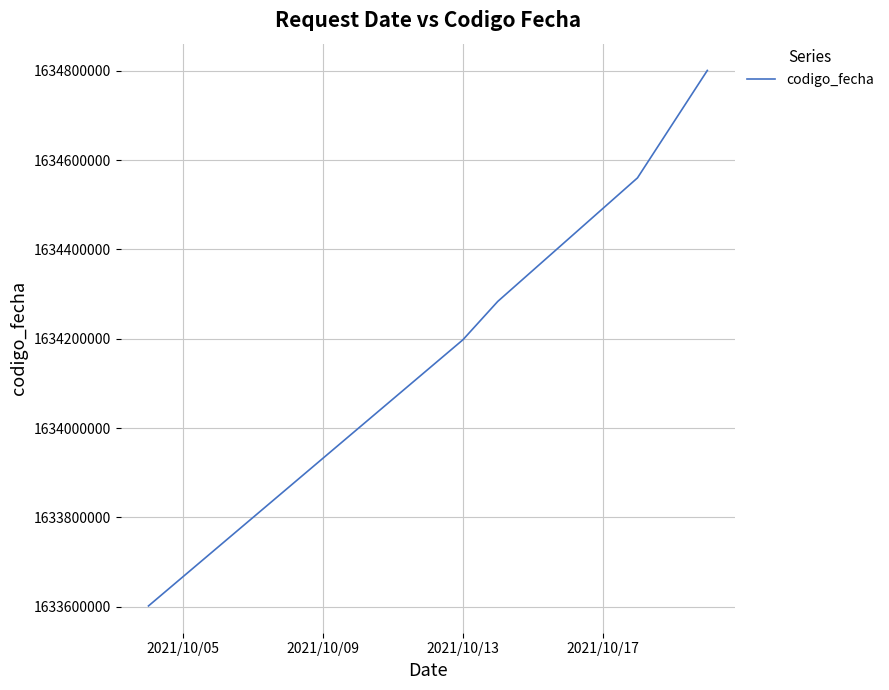

True or false: there are more than 2 points higher than both neighbors.

False